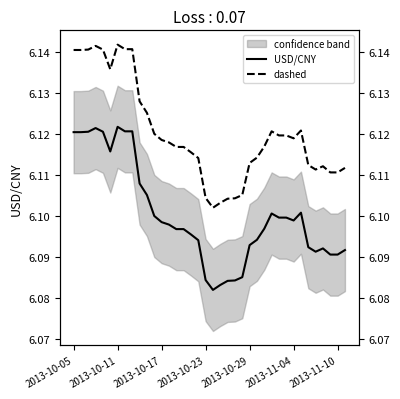

At how many categories does at least one series exceed 6?

38